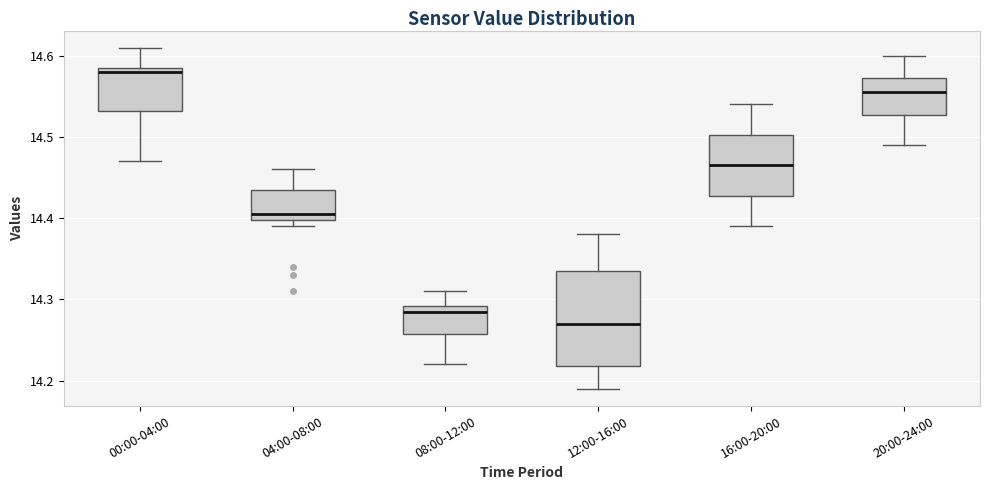

Reading left to right, read every box against the y-axis: the position of its median line, the range the box covers, and the ends of its whiskers. The values are not printed on the chart, so give them approximately, as read against the axis.

00:00-04:00: median 14.58, box 14.53 to 14.59, whiskers 14.47 to 14.61
04:00-08:00: median 14.41, box 14.40 to 14.44, whiskers 14.39 to 14.46
08:00-12:00: median 14.29 (just below the box's upper edge), box 14.26 to 14.29, whiskers 14.22 to 14.31
12:00-16:00: median 14.27, box 14.22 to 14.34, whiskers 14.19 to 14.38
16:00-20:00: median 14.47, box 14.43 to 14.50, whiskers 14.39 to 14.54
20:00-24:00: median 14.56, box 14.53 to 14.57, whiskers 14.49 to 14.60